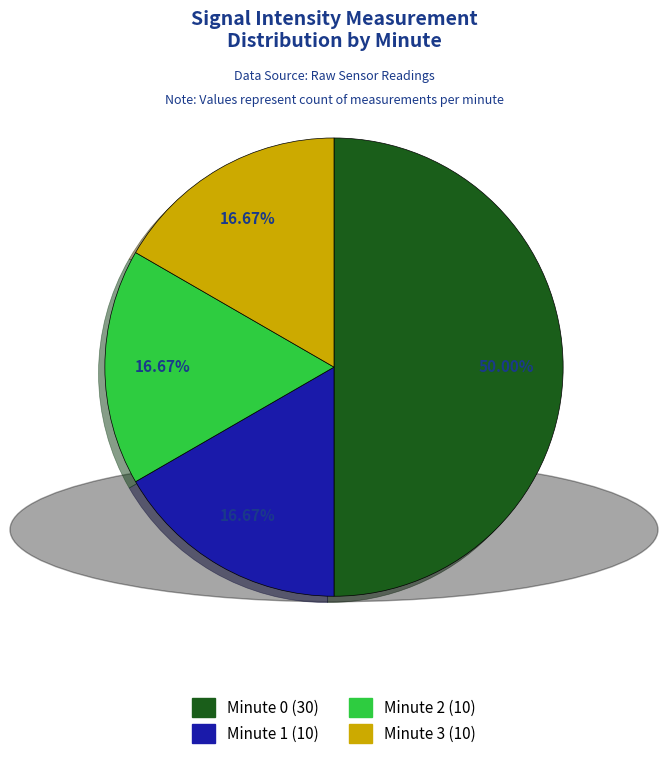

How many slices are in this pie chart?

4